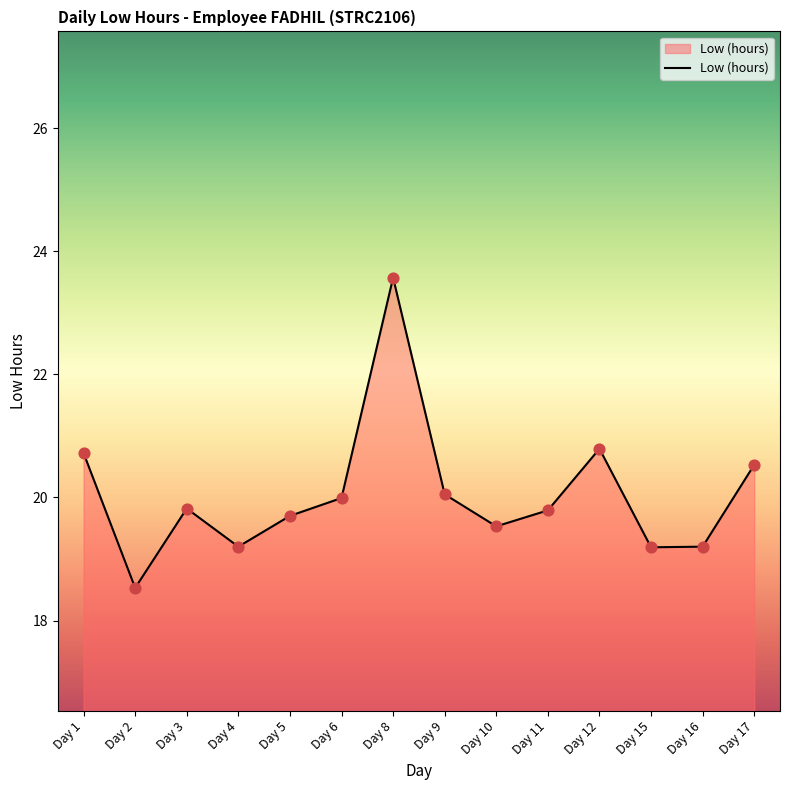

What is the ratio of the value at Day 3 to the value at Day 15?

1.0